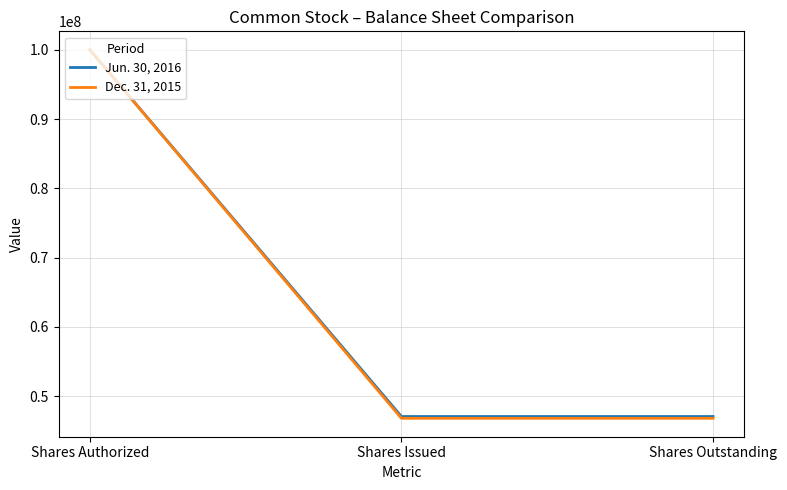

How many lines are shown in the chart?

2